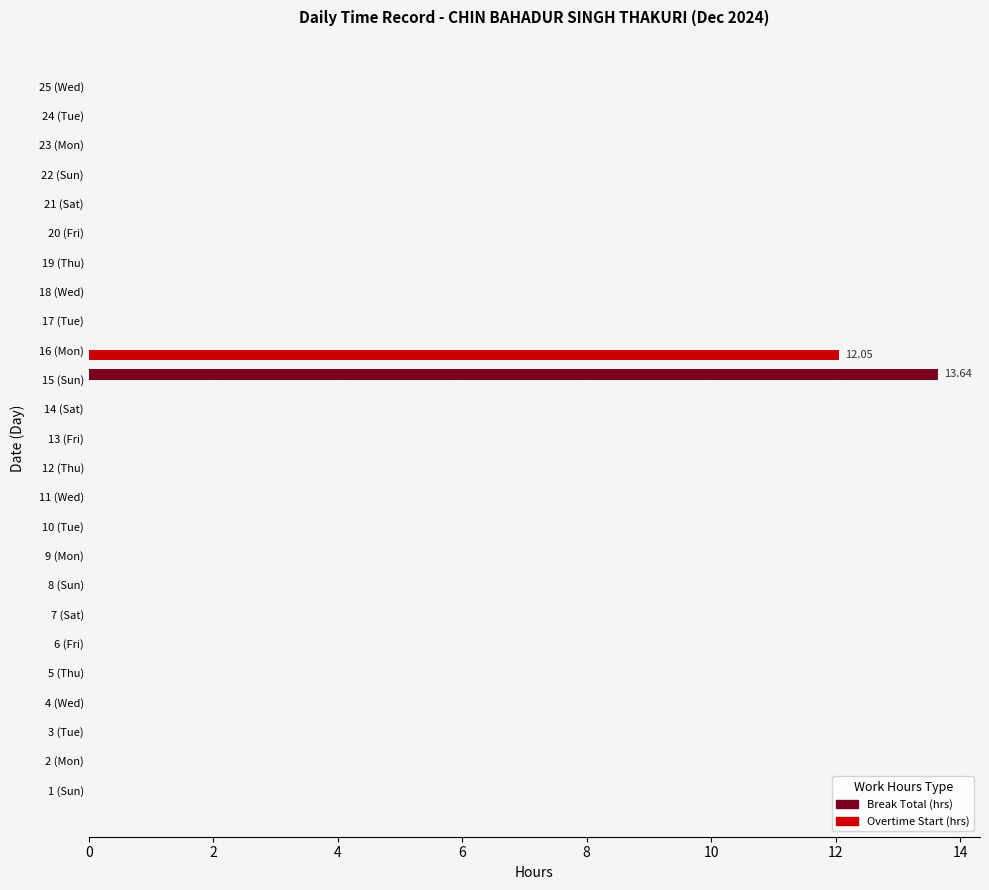

Which series changed the most between 15 (Sun) and 17 (Tue)?

Break Total (hrs)